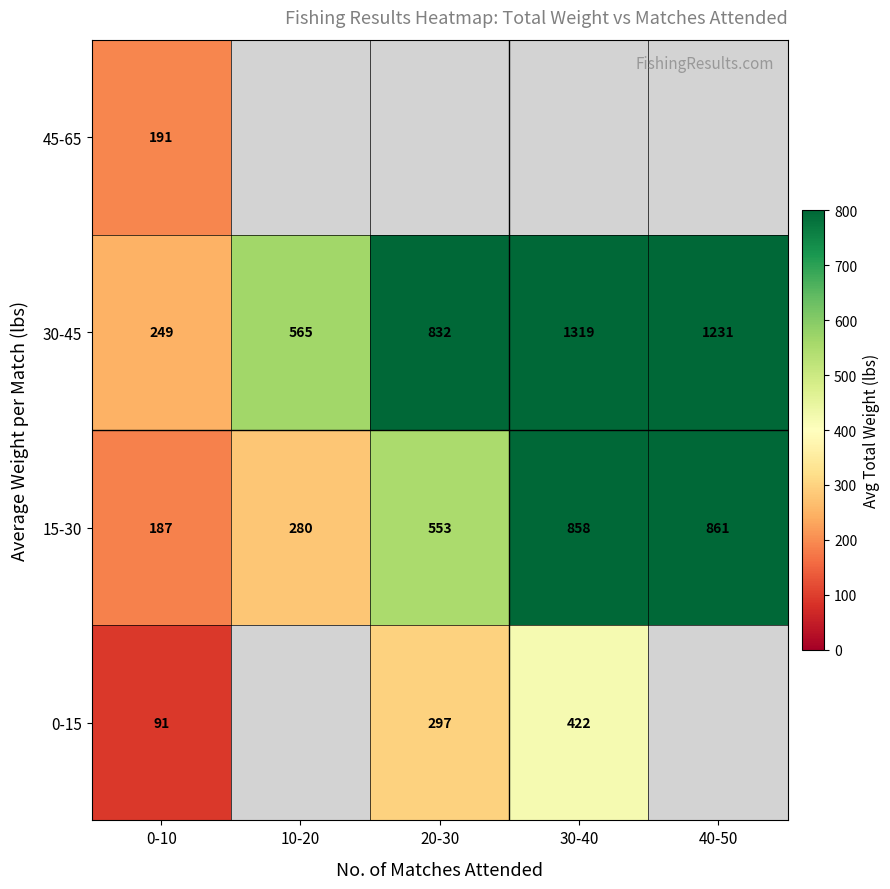

Rank the series at 0-10 from lowest to highest value.

0-15, 15-30, 45-65, 30-45